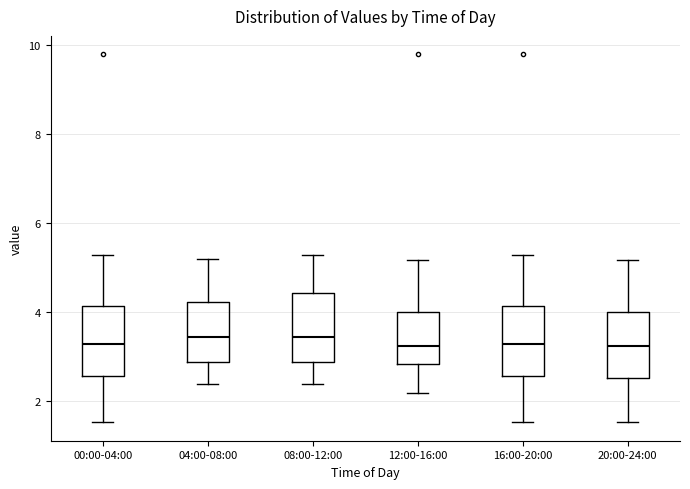

Reading left to right, read every box against the y-axis: the position of its median line, the range the box covers, and the ends of its whiskers. The values are not printed on the chart, so give them approximately, as read against the axis.

00:00-04:00: median 3.2, box 2.6 to 4.2, whiskers 1.6 to 5.4
04:00-08:00: median 3.4, box 2.8 to 4.2, whiskers 2.4 to 5.2
08:00-12:00: median 3.4, box 2.8 to 4.4, whiskers 2.4 to 5.4
12:00-16:00: median 3.2, box 2.8 to 4.0, whiskers 2.2 to 5.2
16:00-20:00: median 3.2, box 2.6 to 4.2, whiskers 1.6 to 5.4
20:00-24:00: median 3.2, box 2.6 to 4.0, whiskers 1.6 to 5.2